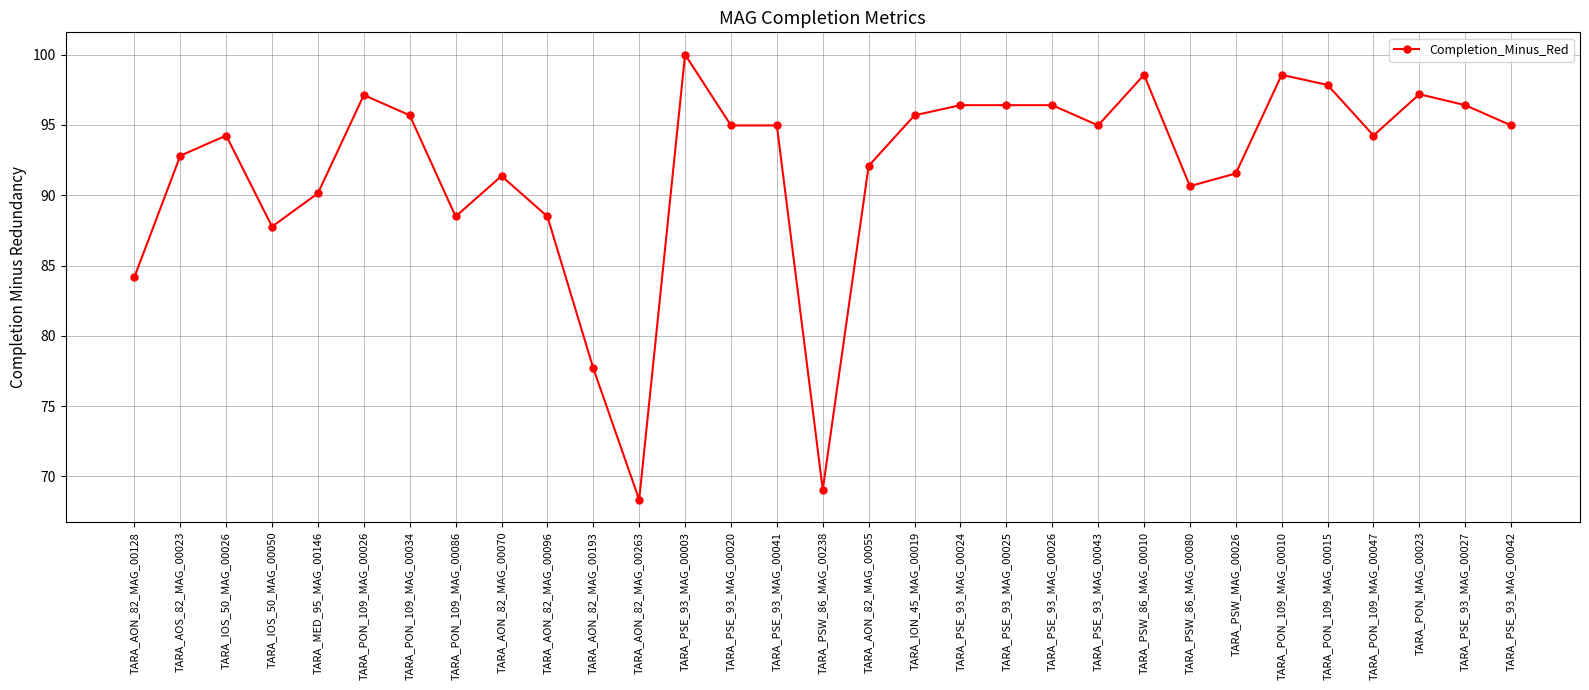

What is the average value?

91.8